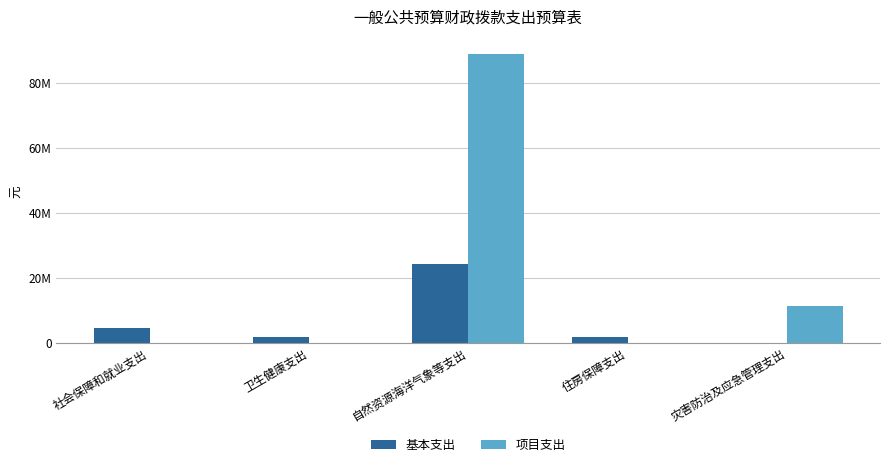

What are all the series names shown in the legend?

基本支出, 项目支出